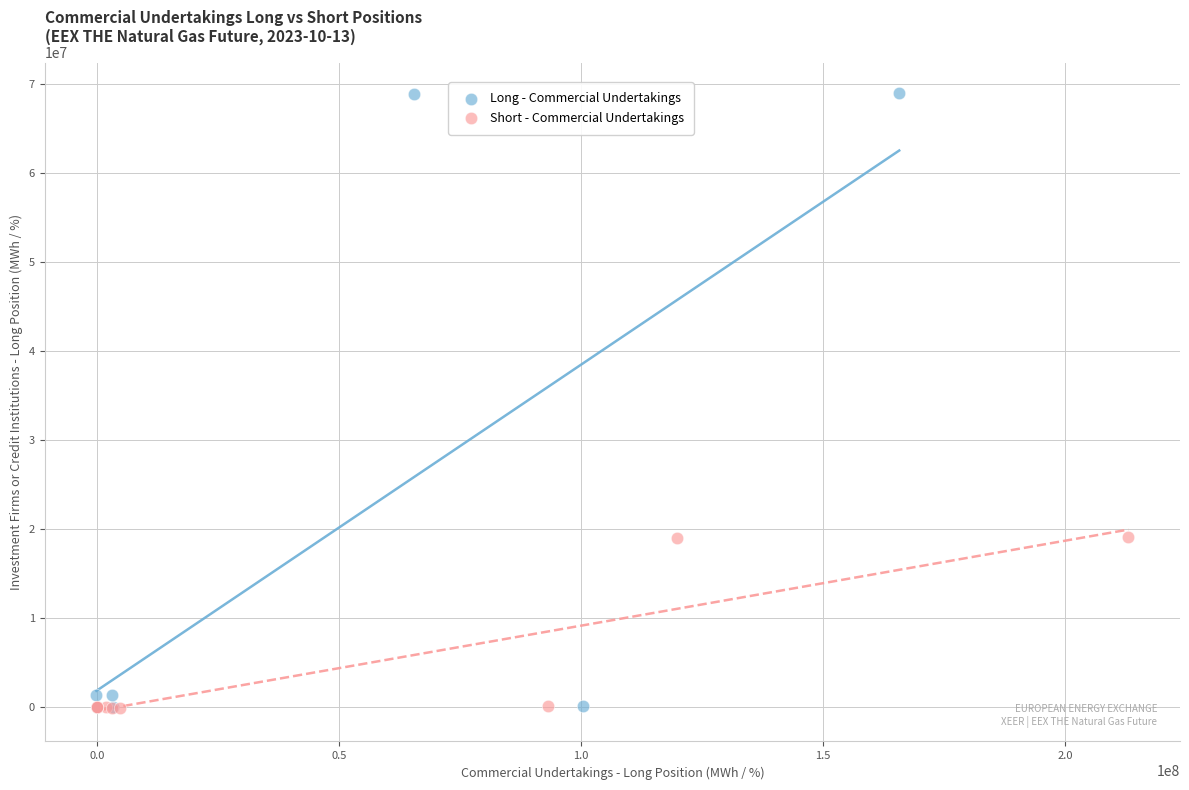

Which series reaches the maximum Y coordinate?

Long - Commercial Undertakings